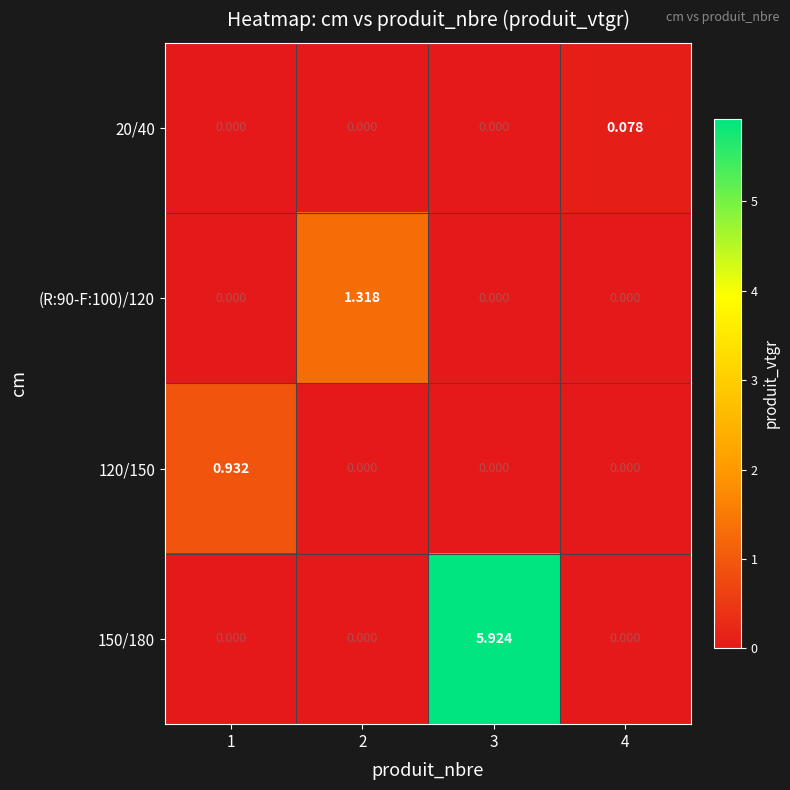

At which category does the chart reach its peak across all series?

3